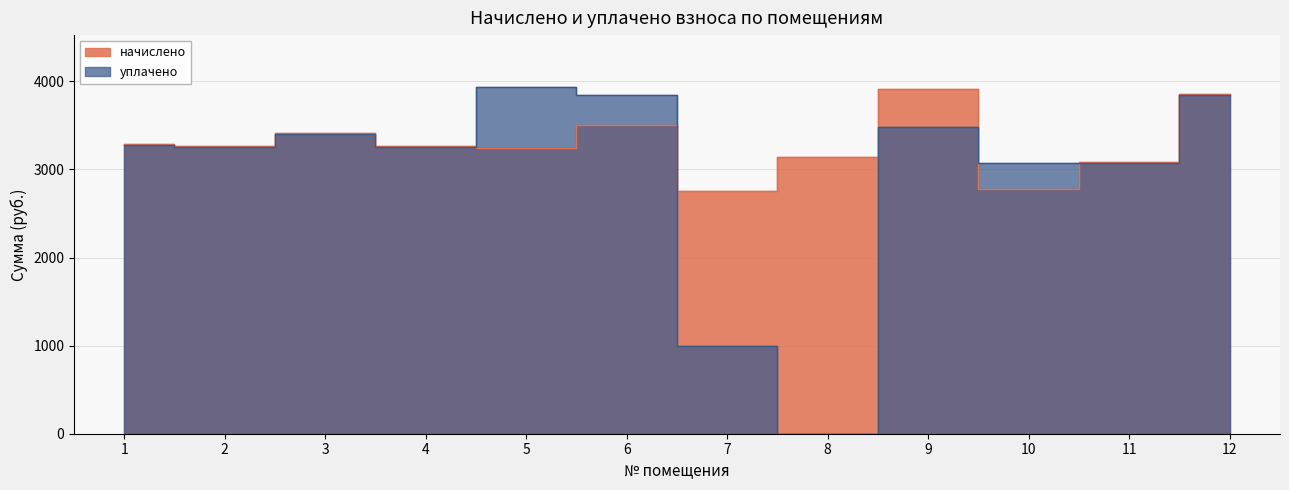

Reading right to left, extract all data points from this chart.

начислено: 3861.4	3085.9	2784.0	3911.2	3144.6	2751.9	3499.9	3242.3	3269.0	3418.2	3270.7	3286.7
уплачено: 3844.9	3073.4	3069.5	3476.6	0.0	1000.0	3850.1	3935.1	3255.0	3403.6	3256.7	3272.7